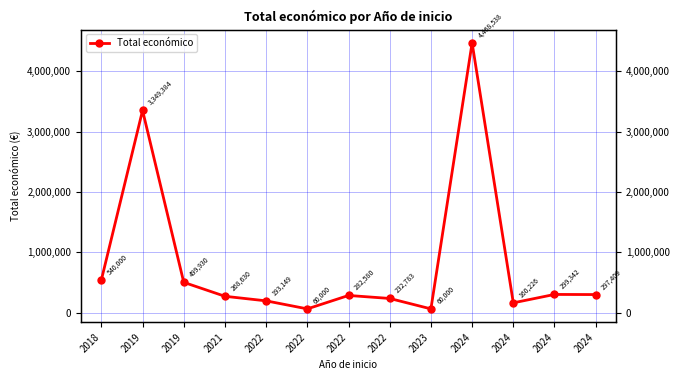

Approximately how many times larger is the value at 2024 compared to 2022?

1.3